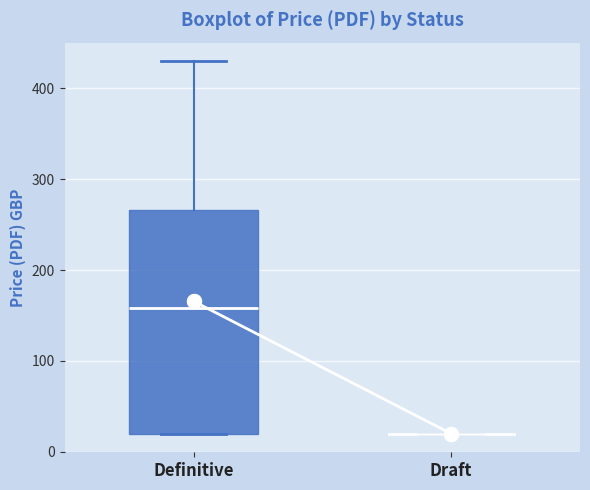

Reading left to right, transcribe this box plot: for each box, give where its median line is, the range the box spans, and where its two whiskers end, as read against the y-axis. The values are not printed on the chart, so give them approximately, as read against the axis.

Definitive: median 160, box 20 to 270, whiskers 20 to 430
Draft: box collapsed to a line at 20, whiskers 20 to 20